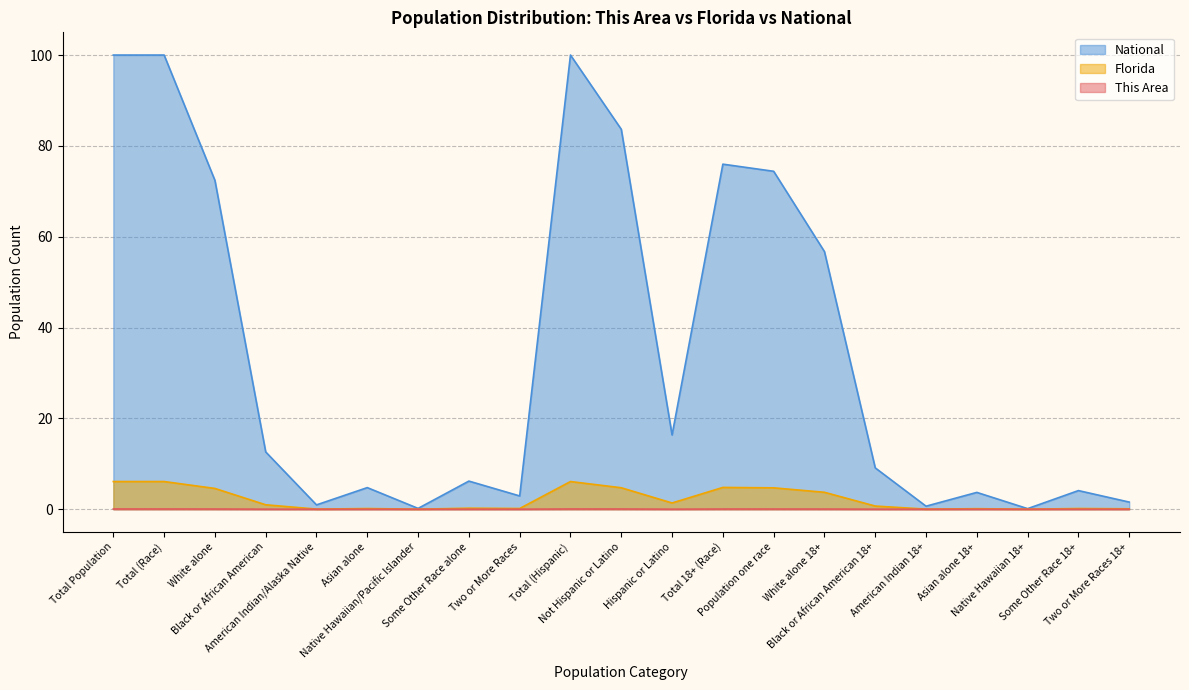

The value of National at Two or More Races is 2.9. True or false?

True